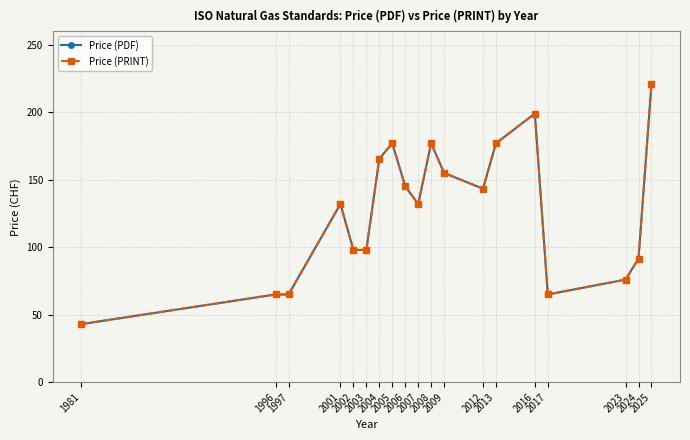

Which has a higher value, 2004 or 2025?

2025